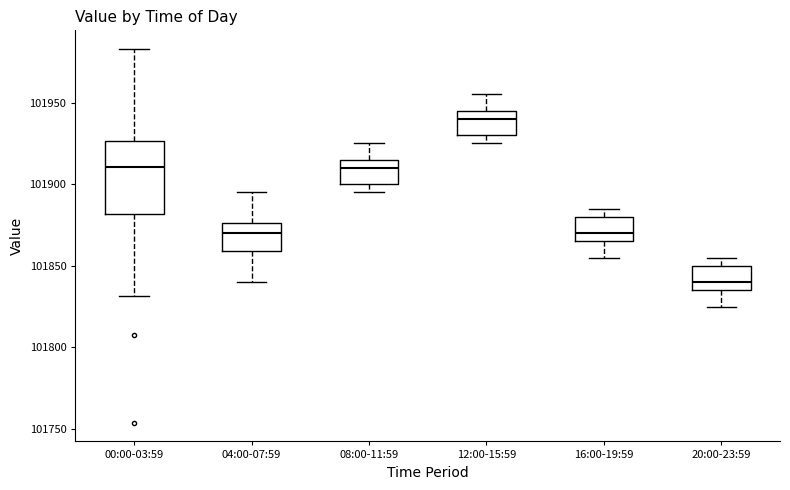

Reading left to right, read every box against the y-axis: the position of its median line, the range the box covers, and the ends of its whiskers. The values are not printed on the chart, so give them approximately, as read against the axis.

00:00-03:59: median 101910, box 101880 to 101925, whiskers 101830 to 101985
04:00-07:59: median 101870, box 101860 to 101875, whiskers 101840 to 101895
08:00-11:59: median 101910, box 101900 to 101915, whiskers 101895 to 101925
12:00-15:59: median 101940, box 101930 to 101945, whiskers 101925 to 101955
16:00-19:59: median 101870, box 101865 to 101880, whiskers 101855 to 101885
20:00-23:59: median 101840, box 101835 to 101850, whiskers 101825 to 101855